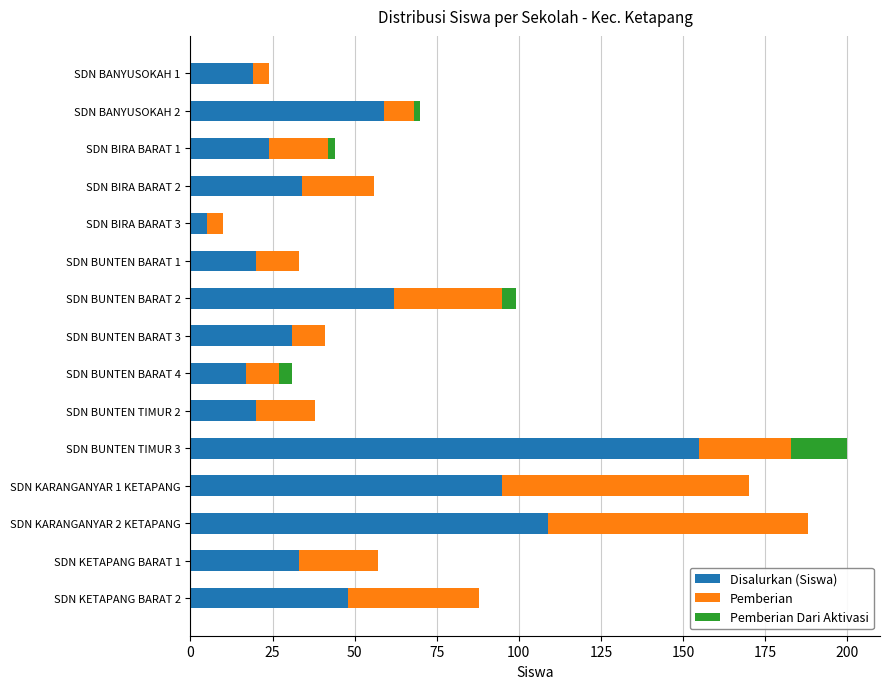

At which label does Disalurkan (Siswa) reach its peak?

SDN BUNTEN TIMUR 3